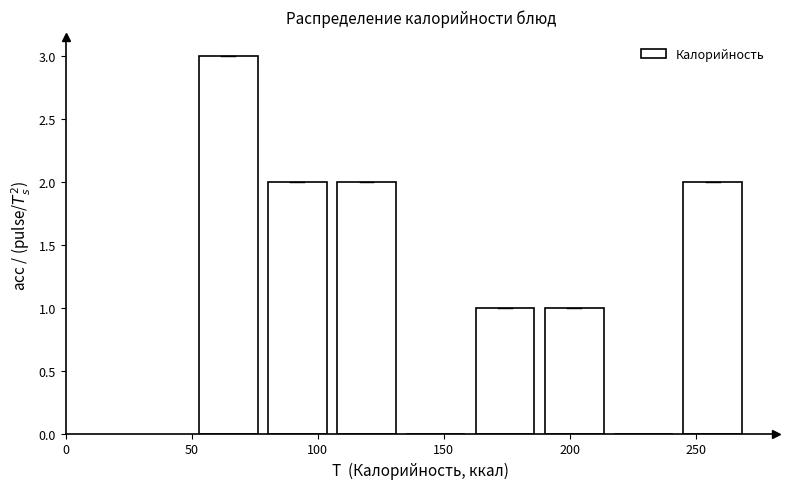

Over which range of the x-axis is the bar tallest?

55 to 80